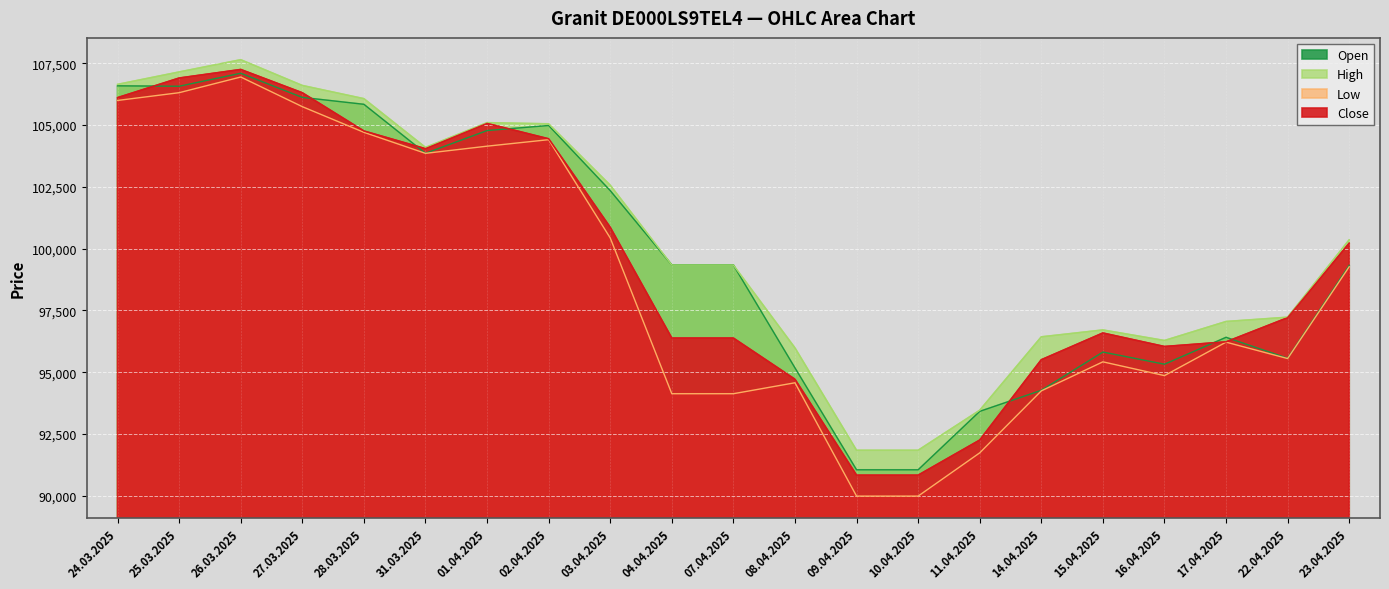

The High series shows 55673 at 24.03.2025. True or false?

False